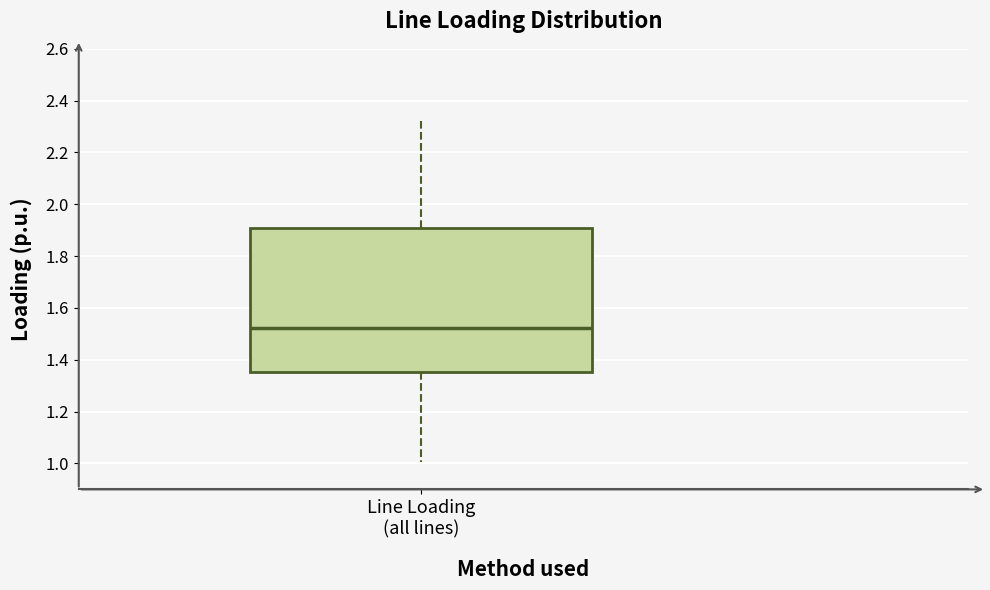

Read this box plot against the y-axis: the position of the median line, the range covered by the box, and the ends of both whiskers. The values are not printed on the chart, so give them approximately, as read against the axis.

median 1.52, box 1.36 to 1.90, whiskers 1.00 to 2.32